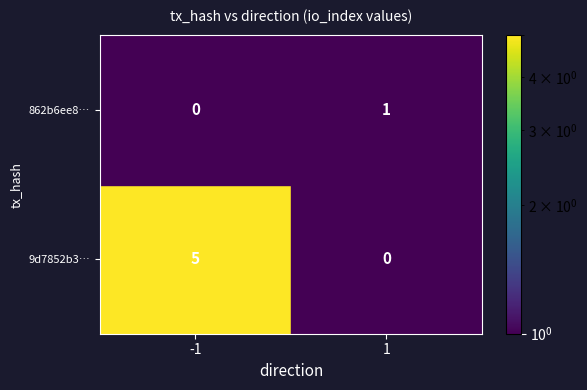

Which series has the largest total across all categories?

9d7852b3…